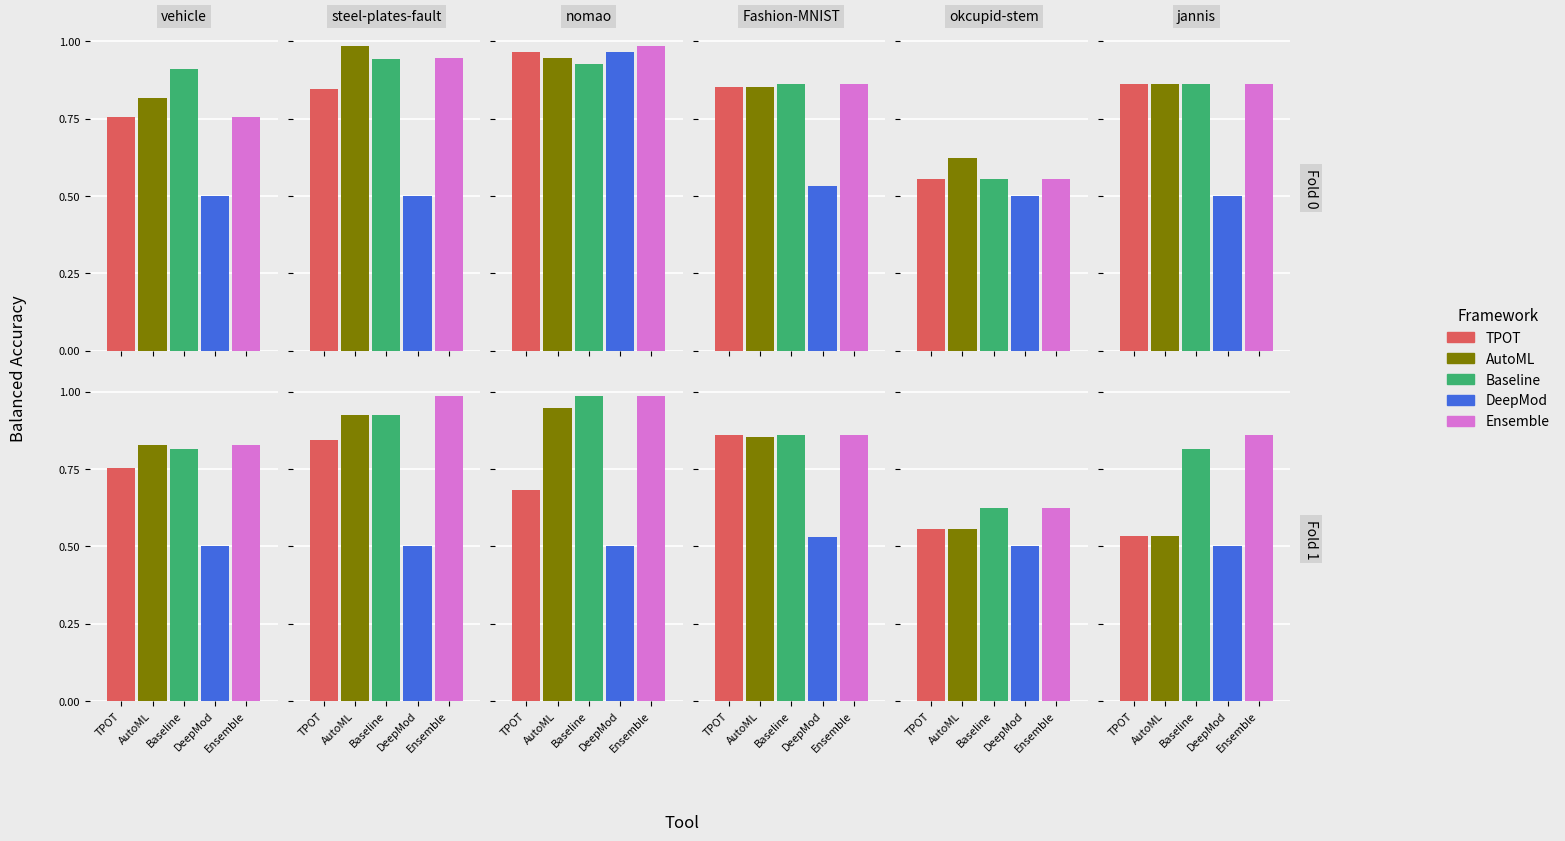

Which series has the largest total across all categories?

Baseline